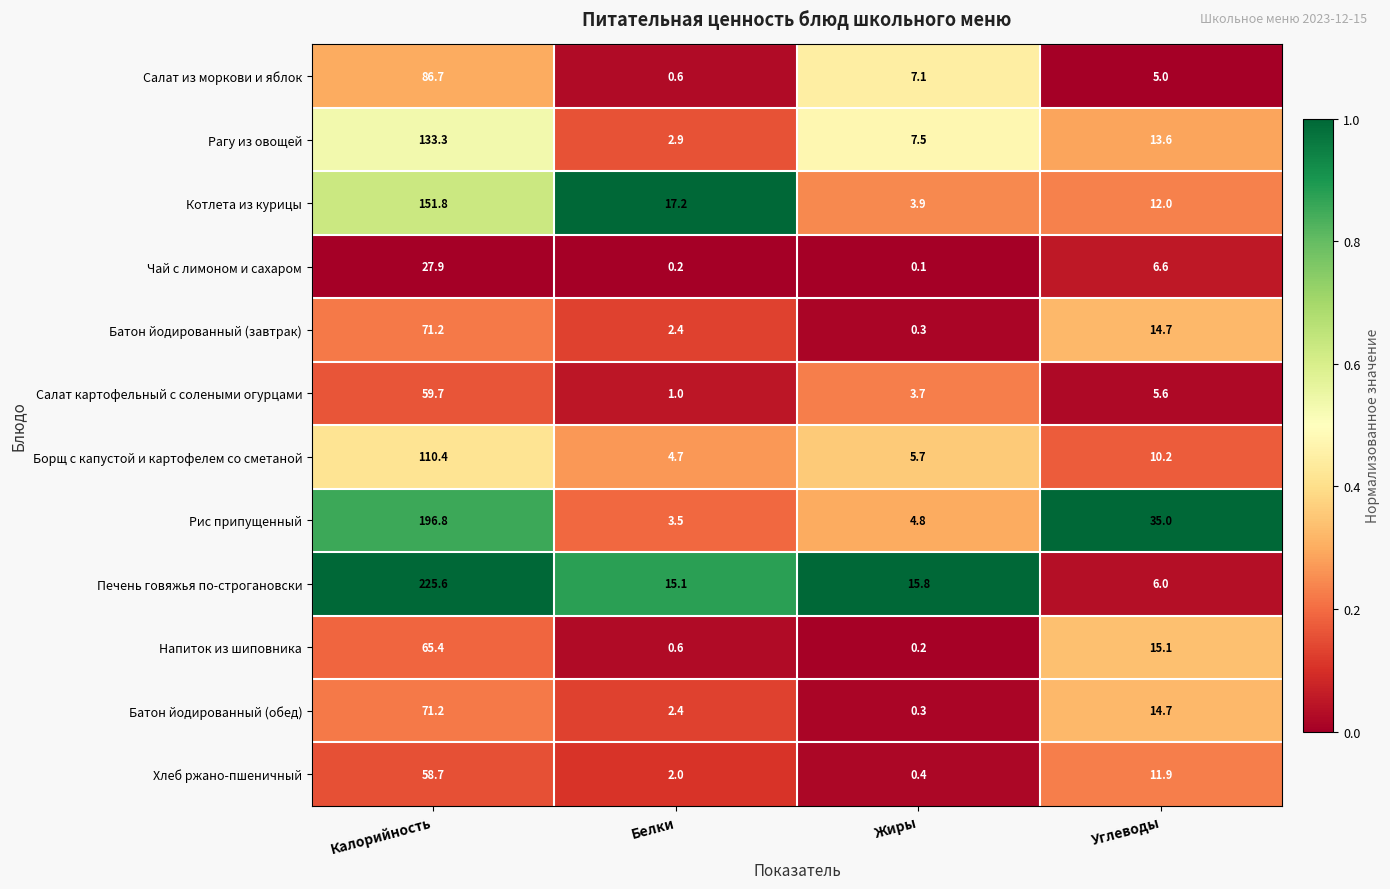

The value of Котлета из курицы at Калорийность is 151.8. True or false?

True